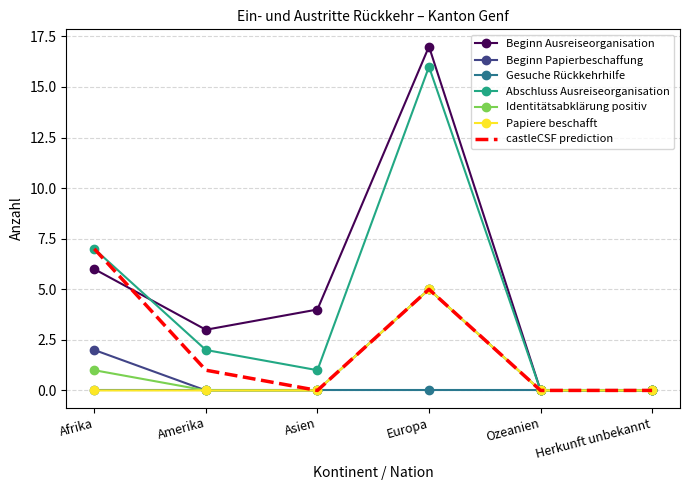

What position from the left is Amerika?

2